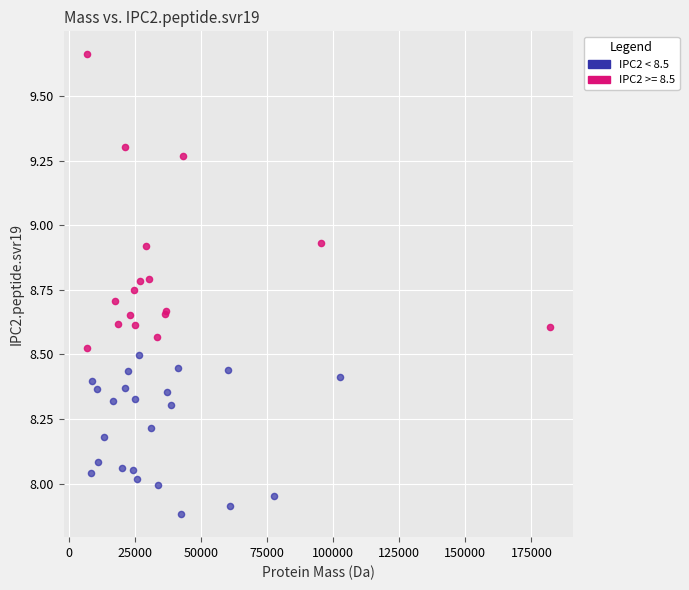

Which series has the largest Y range (max minus min)?

IPC2 >= 8.5